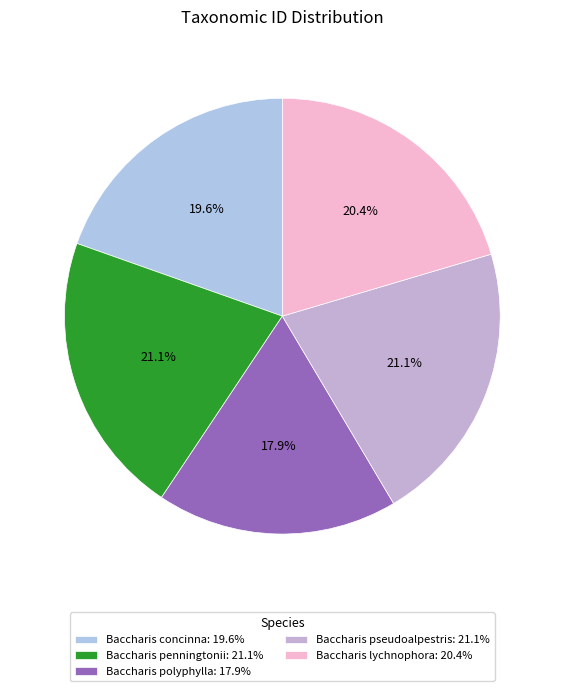

How many segments does this pie chart have?

5